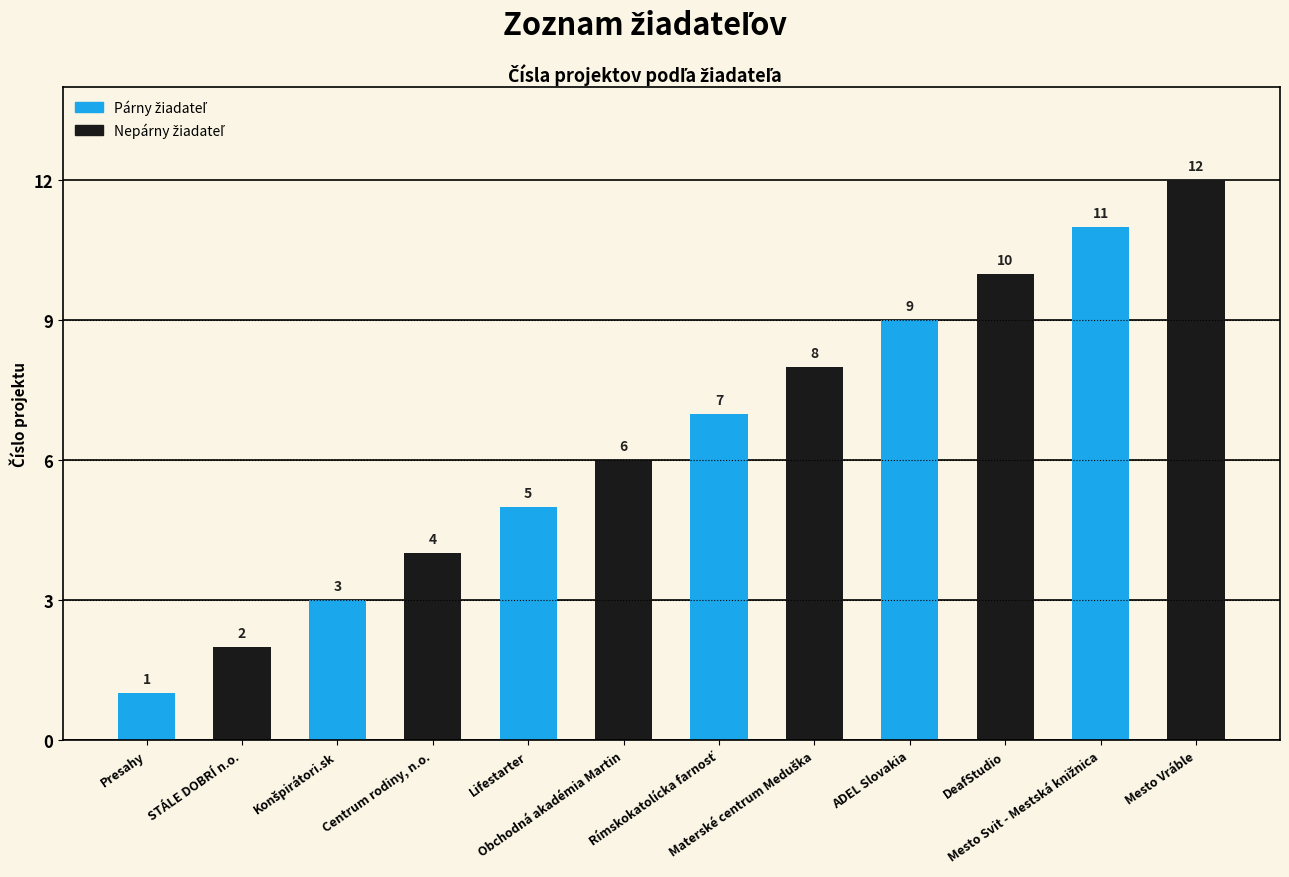

What is the greatest value displayed?

12